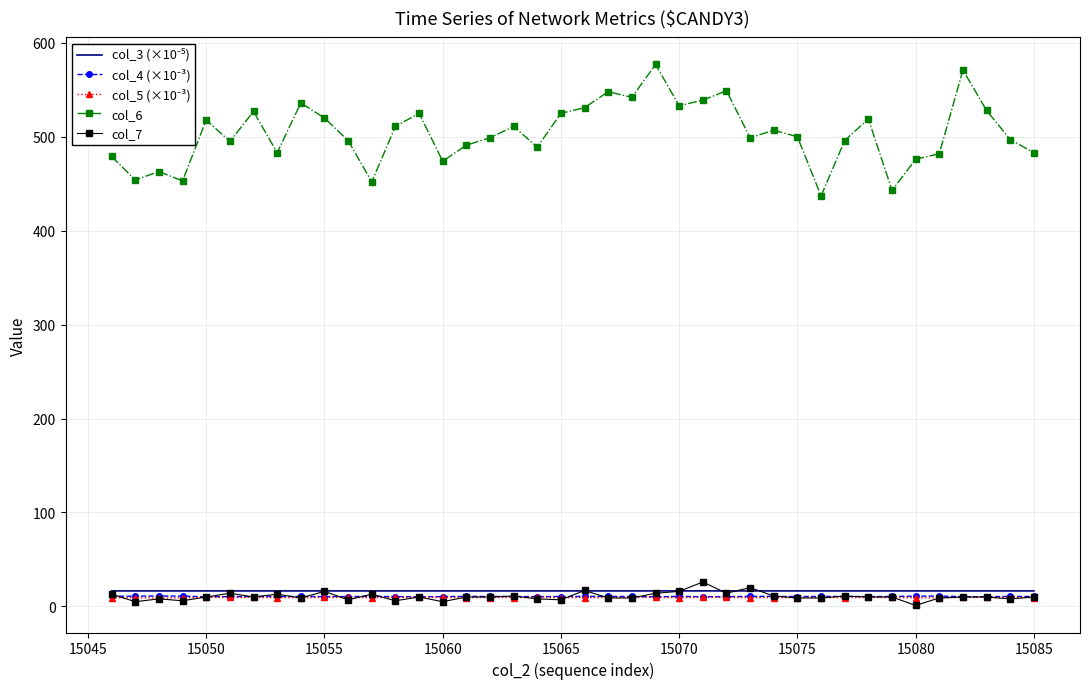

True or false: col_7 and col_6 intersect in this chart.

False